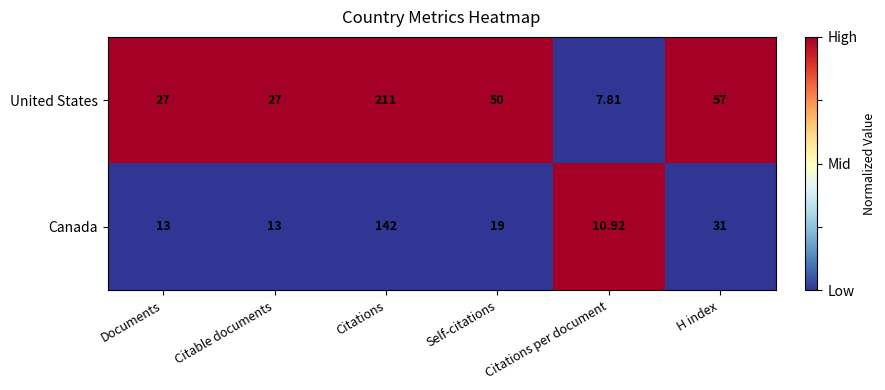

Where does the United States series first go above 50?

Citations